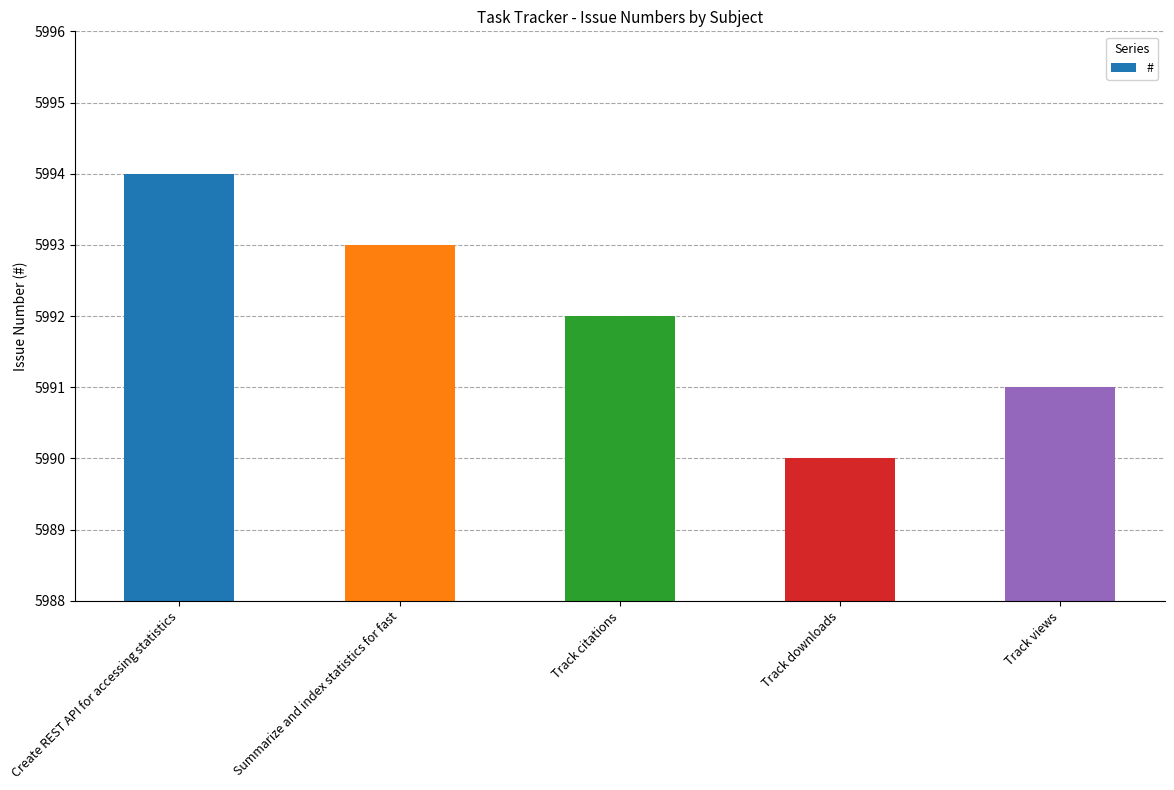

How many values are between 5991 and 5993?

3